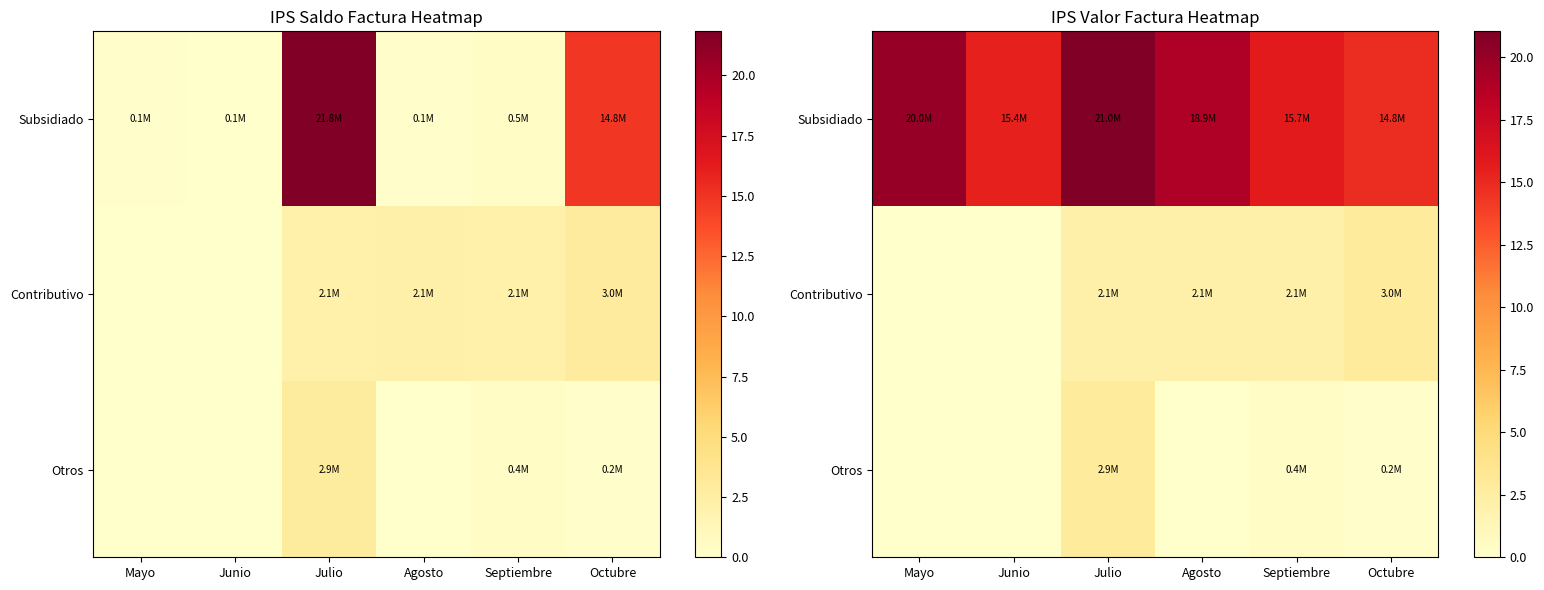

What is the maximum value for Subsidiado?

21.0